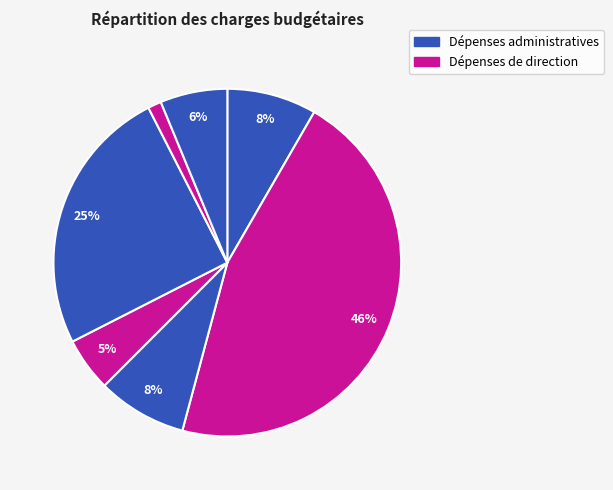

How many slices are in this pie chart?

7